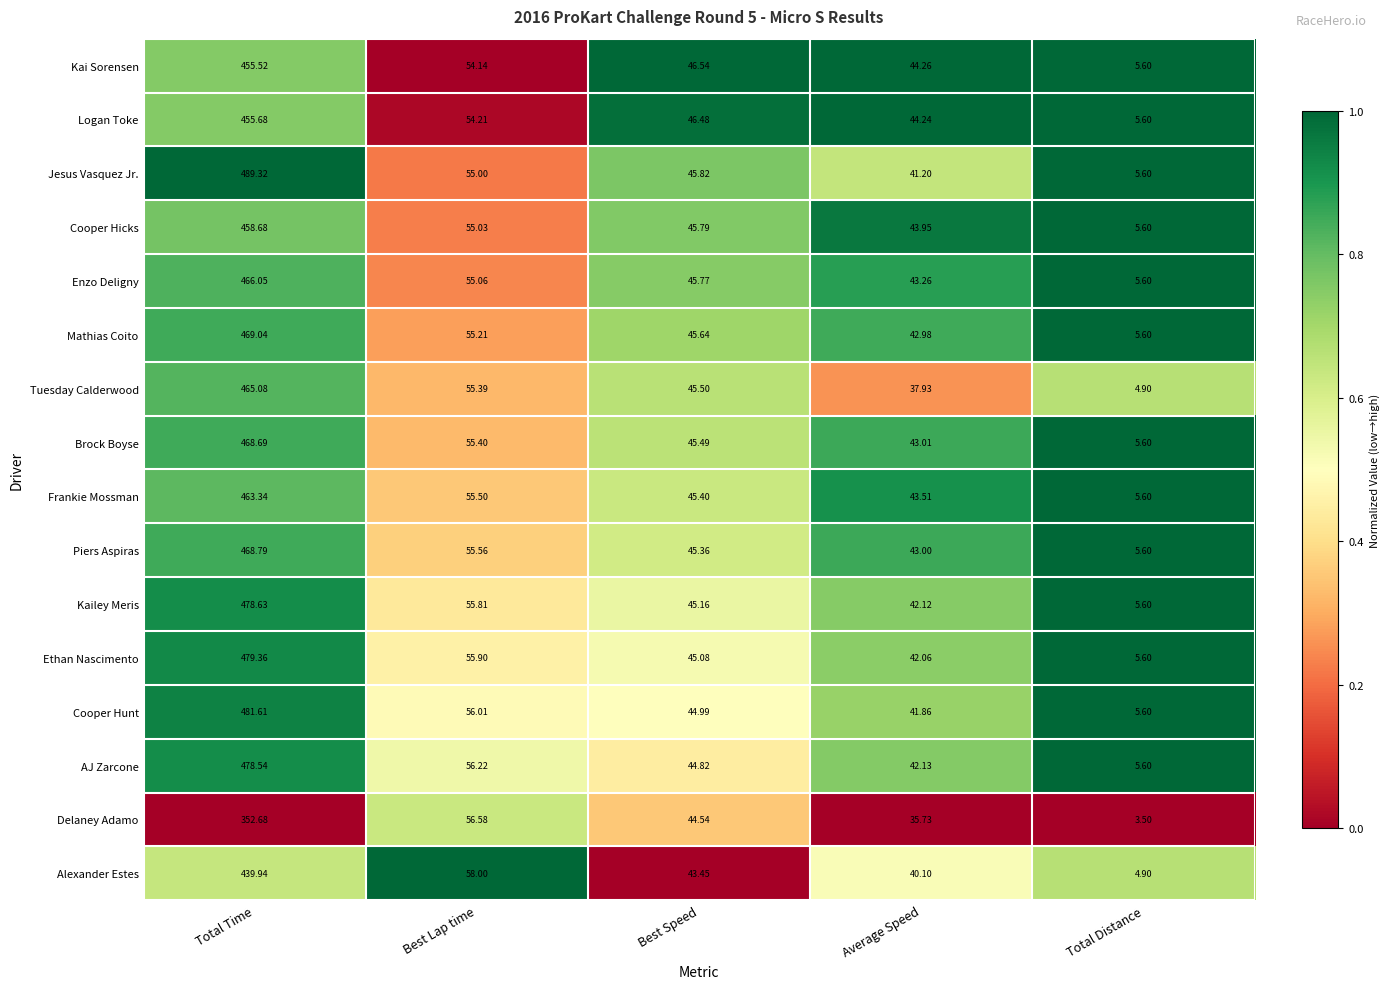

Rank the categories by Enzo Deligny value from highest to lowest.

Total Time, Best Lap time, Best Speed, Average Speed, Total Distance